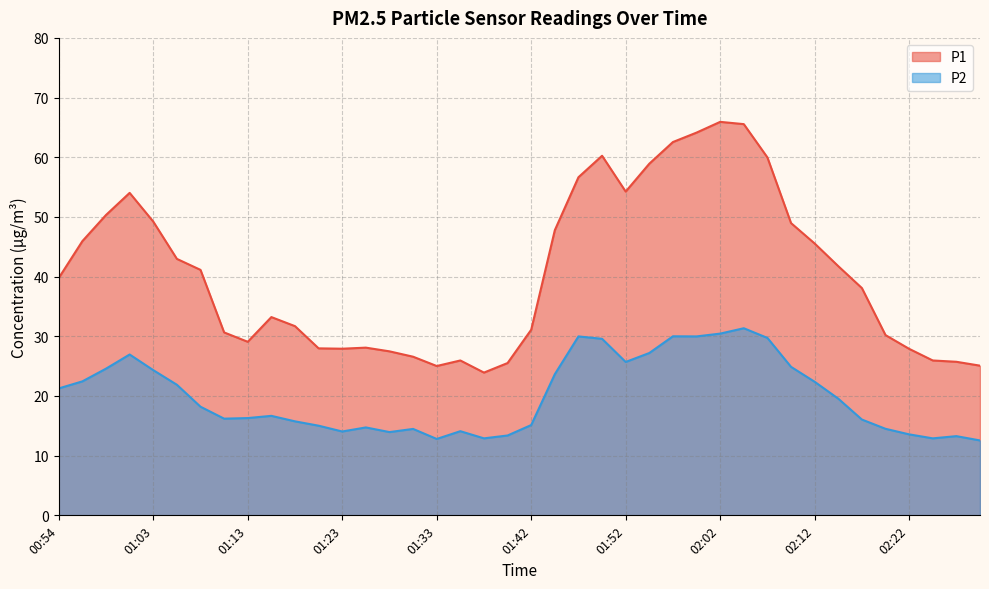

What is the sum of all P2 values?

802.4